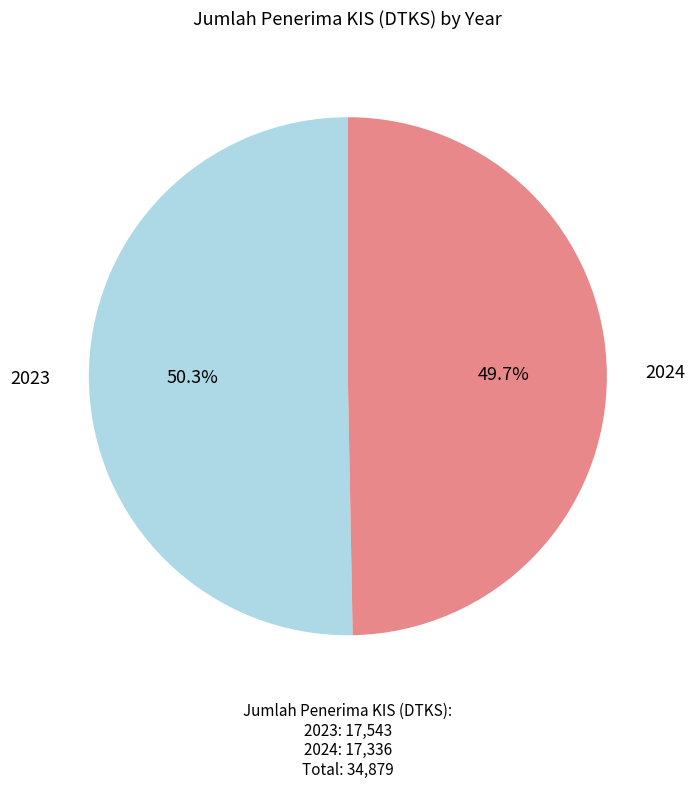

To the nearest percent, what is the difference between the largest and smallest slice percentages?

1%